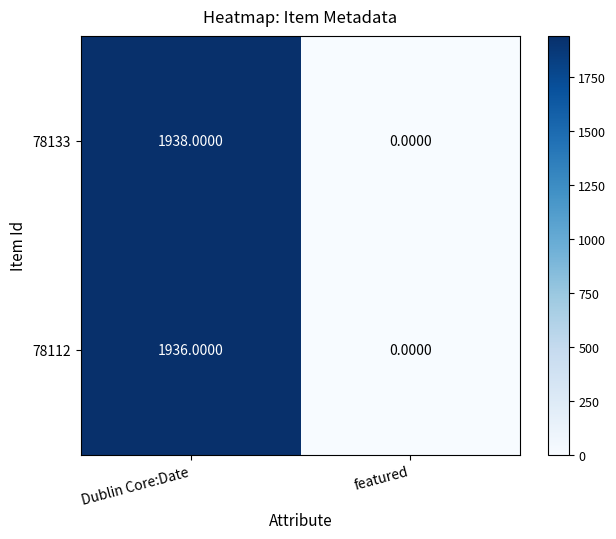

List the series in order of their overall mean, highest first.

78133, 78112